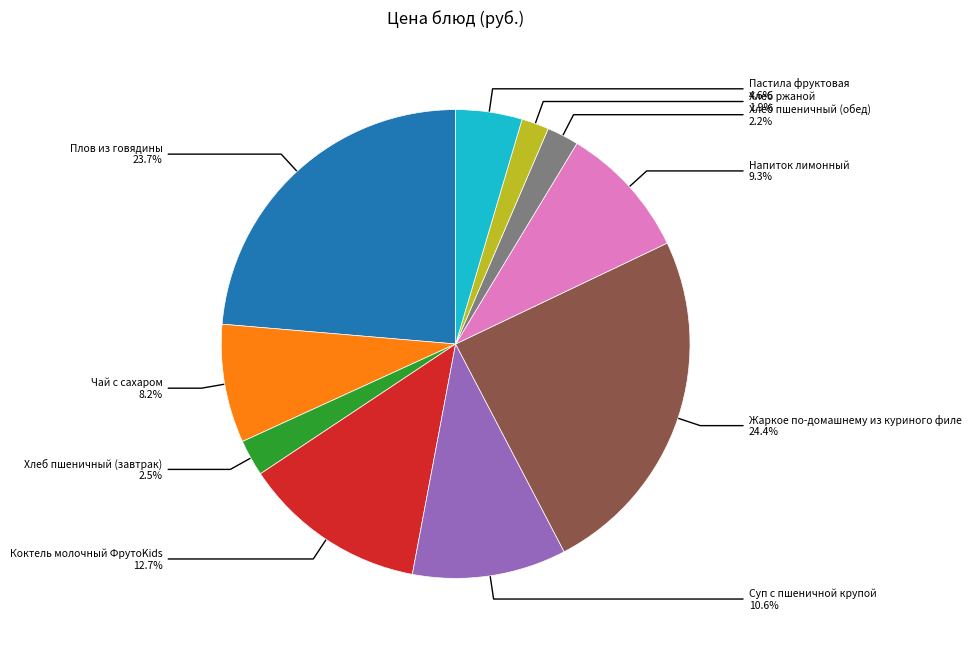

Does any single category account for the majority?

No